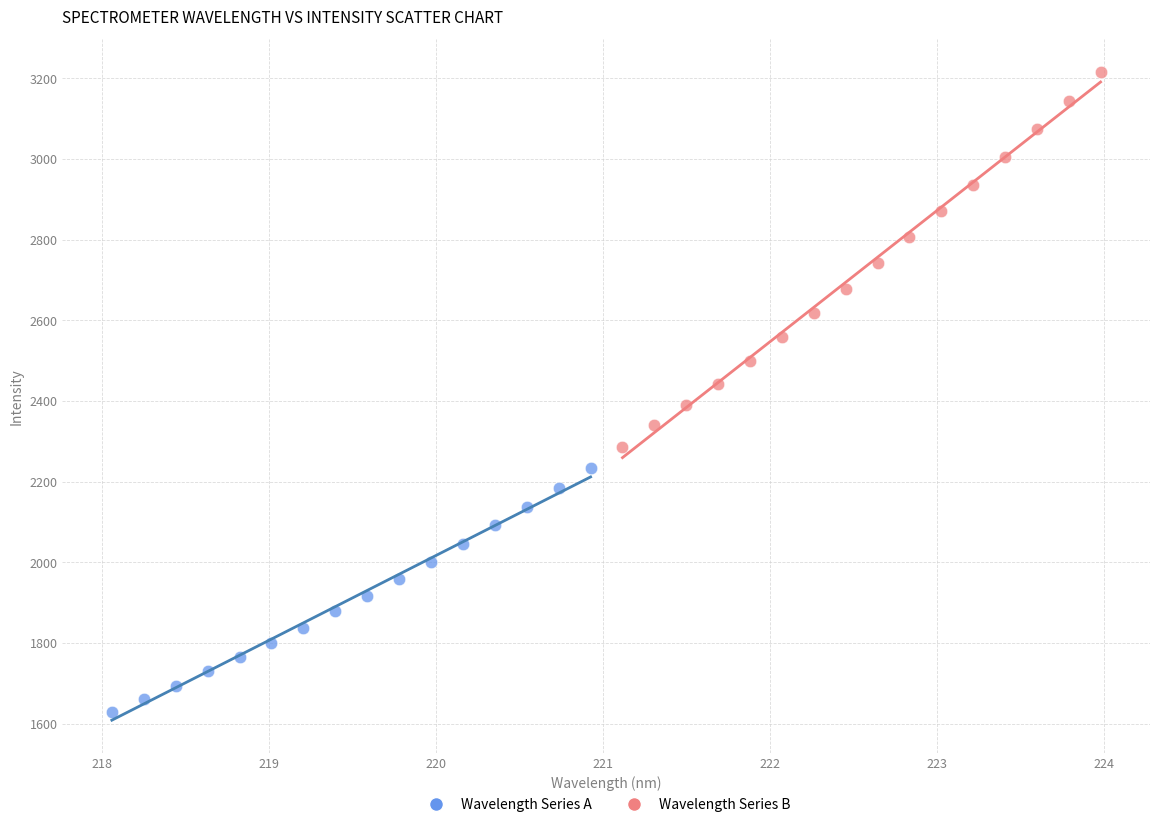

Which series contains the lowest Y value?

Wavelength Series A